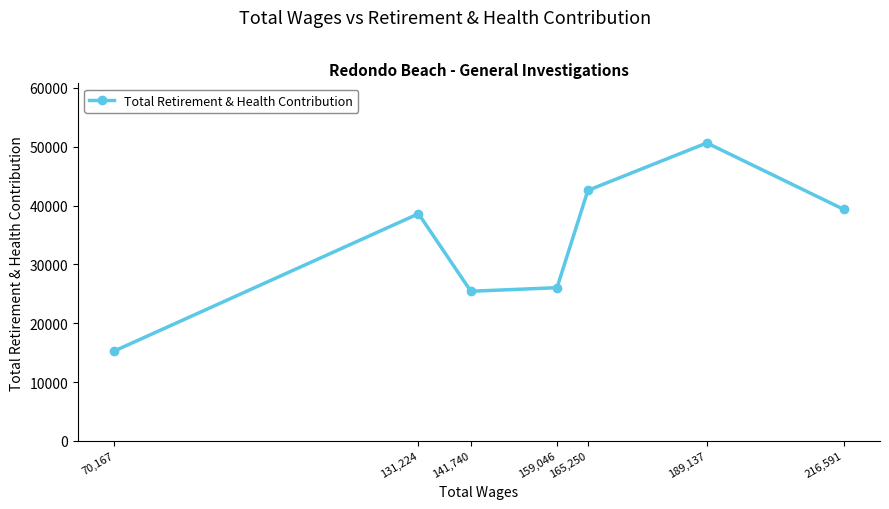

What is the label of the 7th point from the right?

70,167